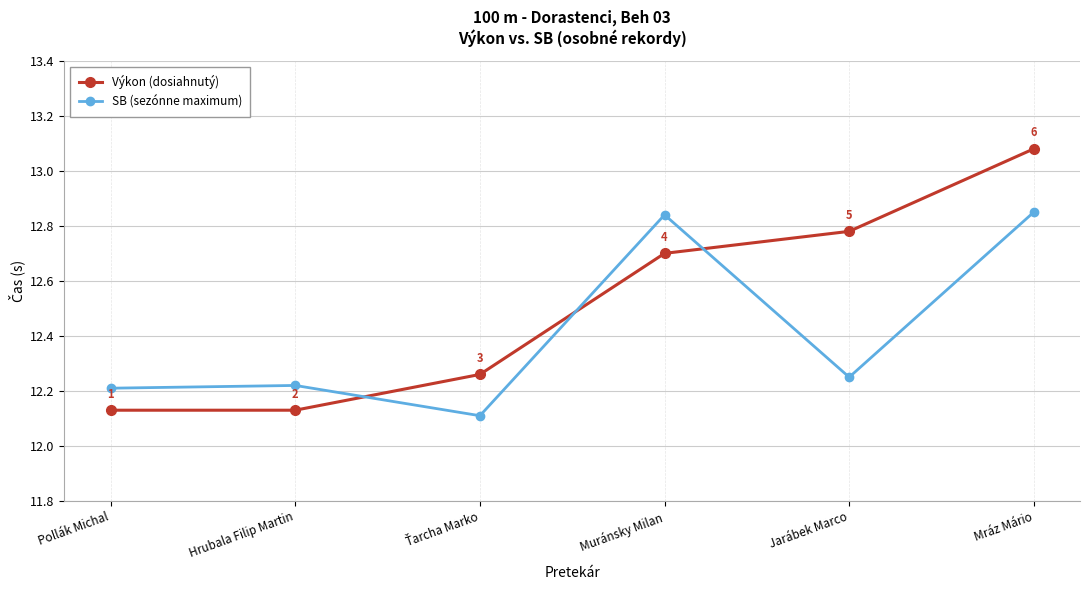

Between Muránsky Milan and Jarábek Marco, which series saw the biggest shift?

SB (sezónne maximum)